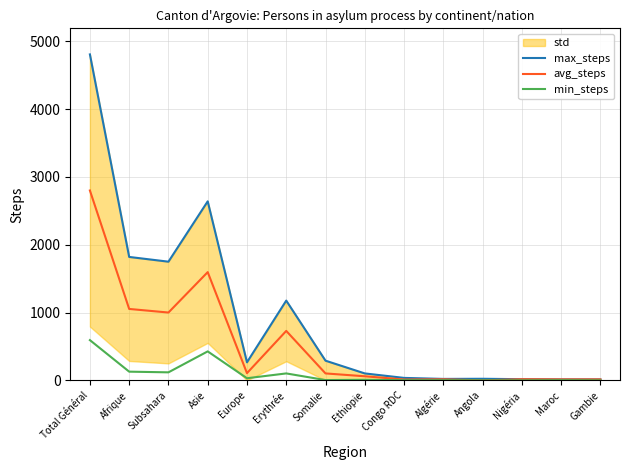

Which category has the highest value in the min_steps series?

Total Général